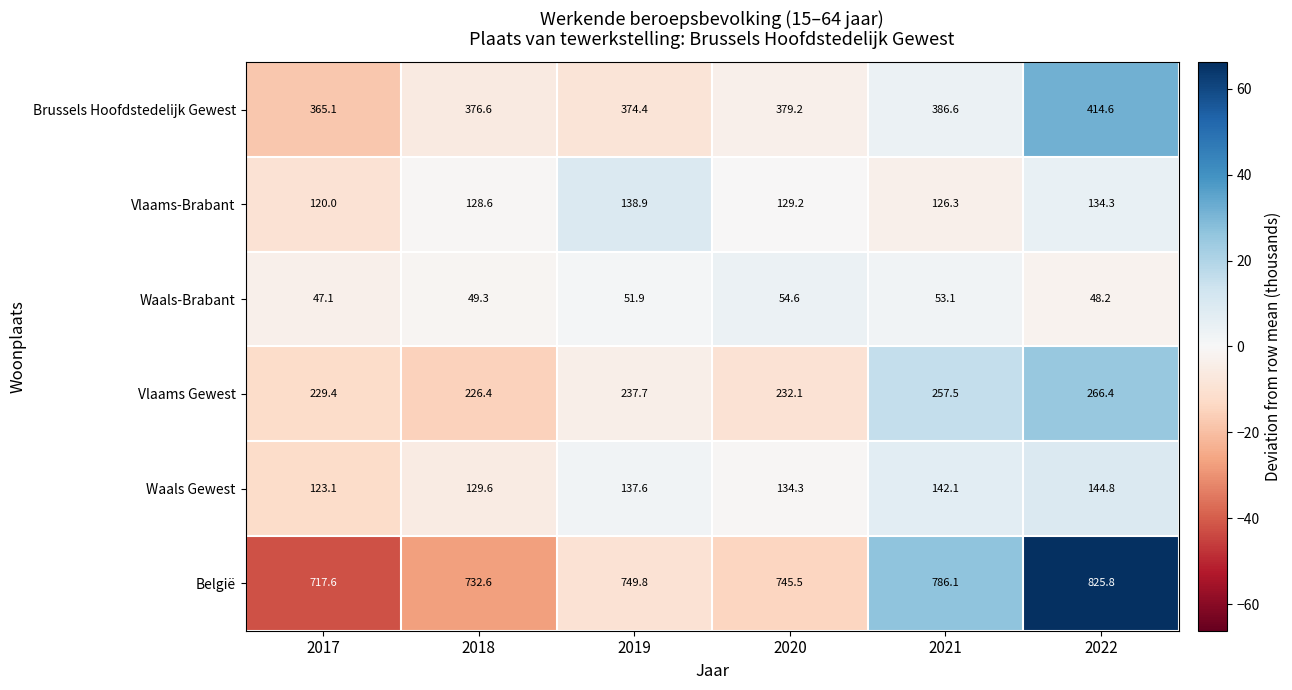

What is the total value across all series at 2017?

1602.3